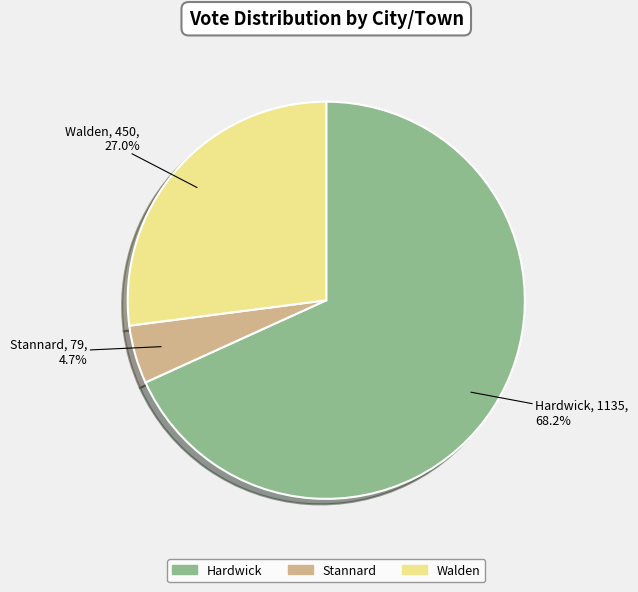

How many slices are in this pie chart?

3